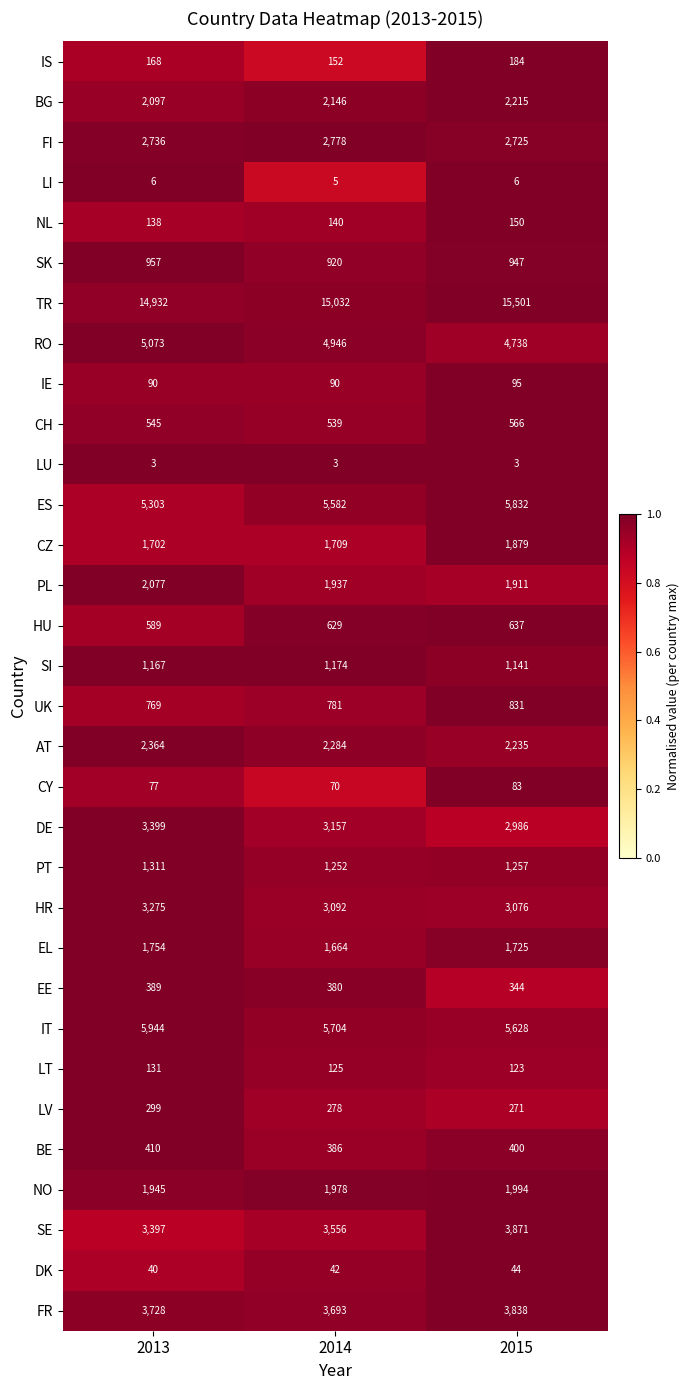

How many categories are shown in the chart?

3